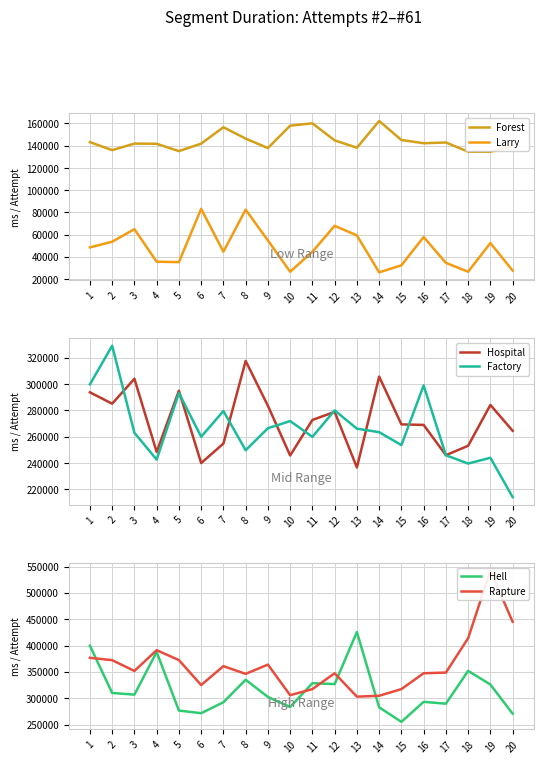

What is the total value across all series at 10?

1291143